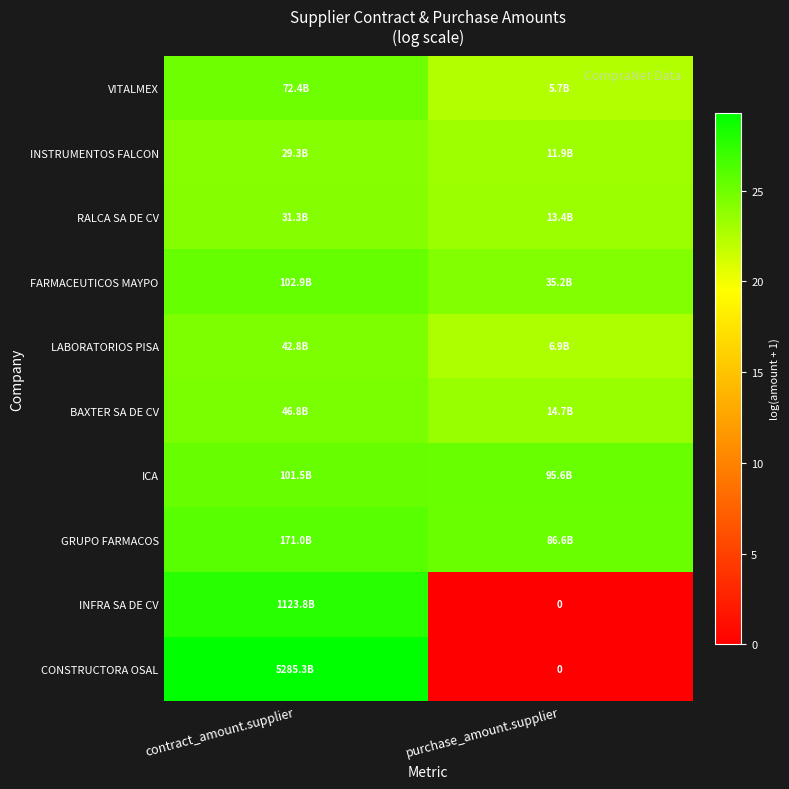

At which label does VITALMEX first exceed 25?

contract_amount.supplier